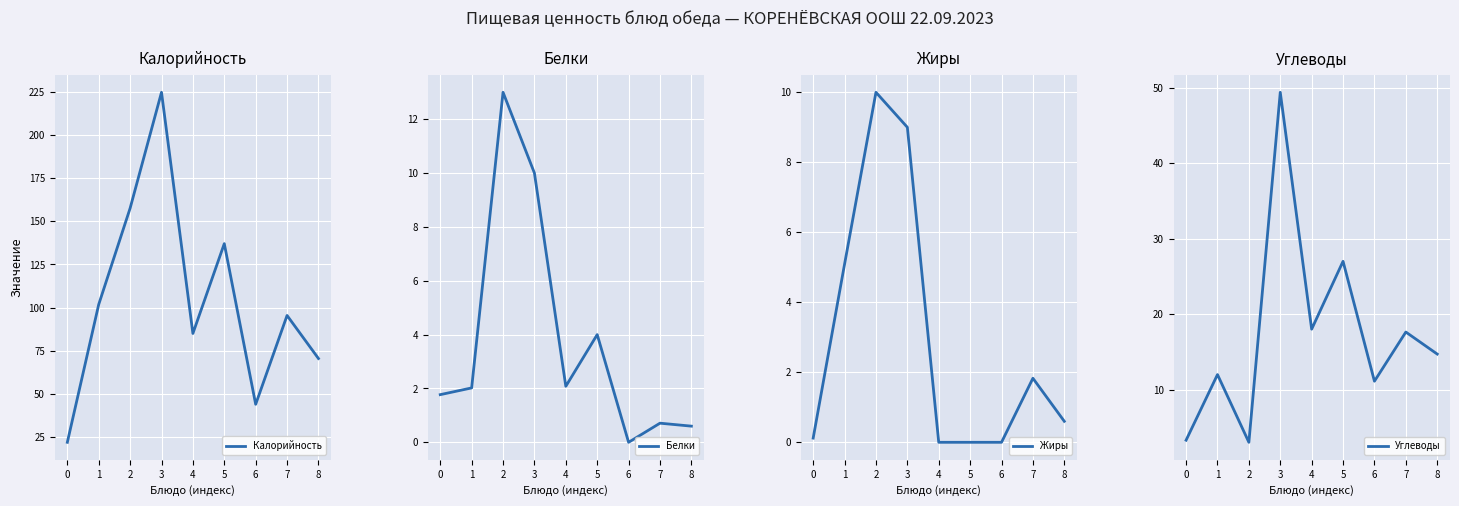

Is the value of Жиры at 2 greater than the value of Углеводы at 8?

No